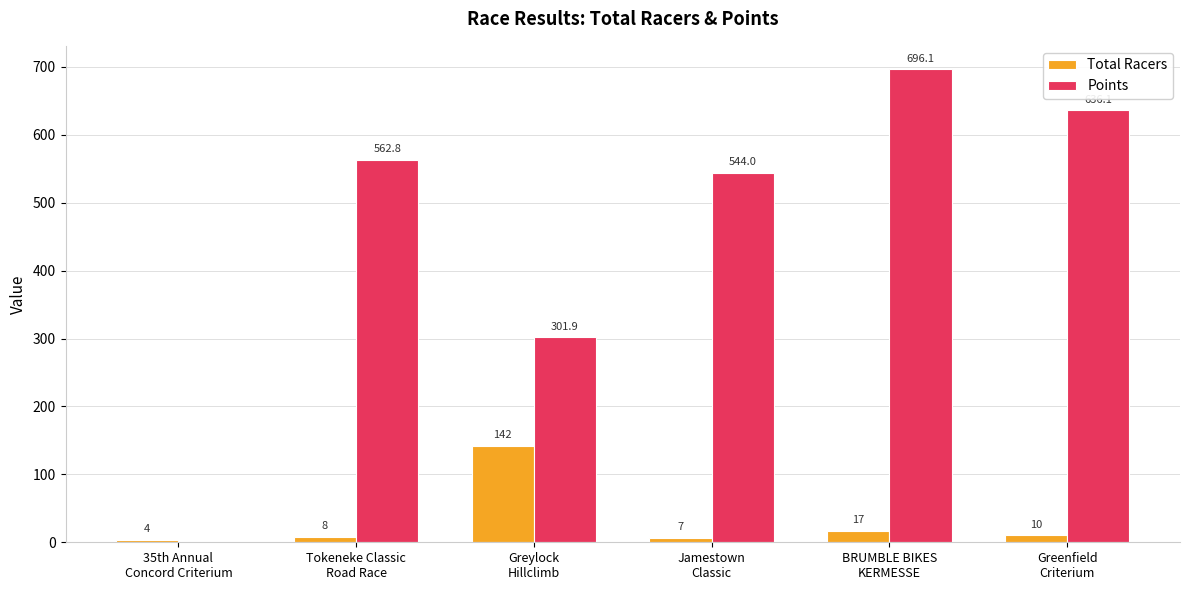

How many groups of bars are there?

6